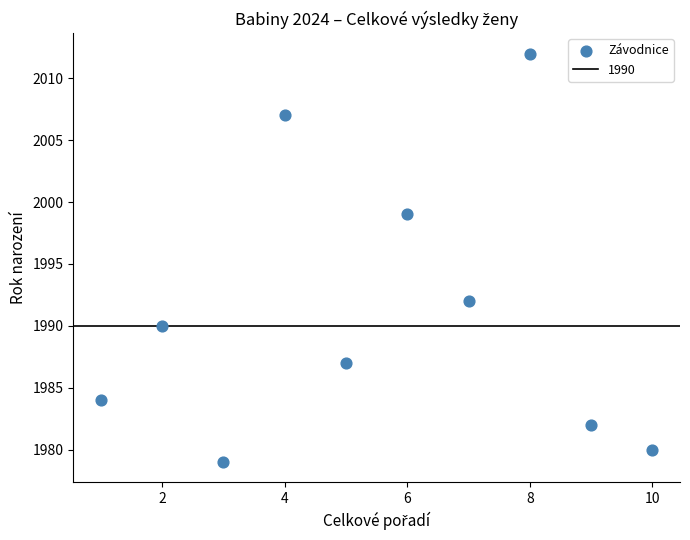

What is the average X value?

6